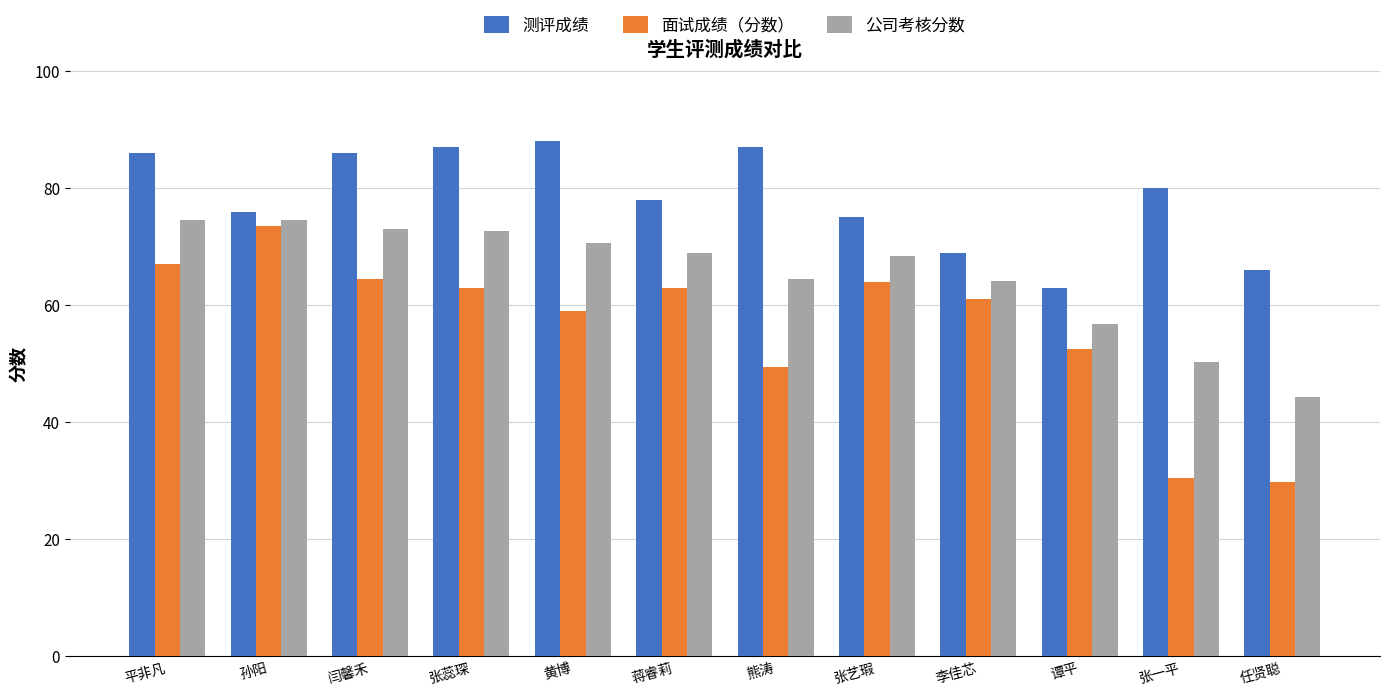

How many bars are there in each group?

3